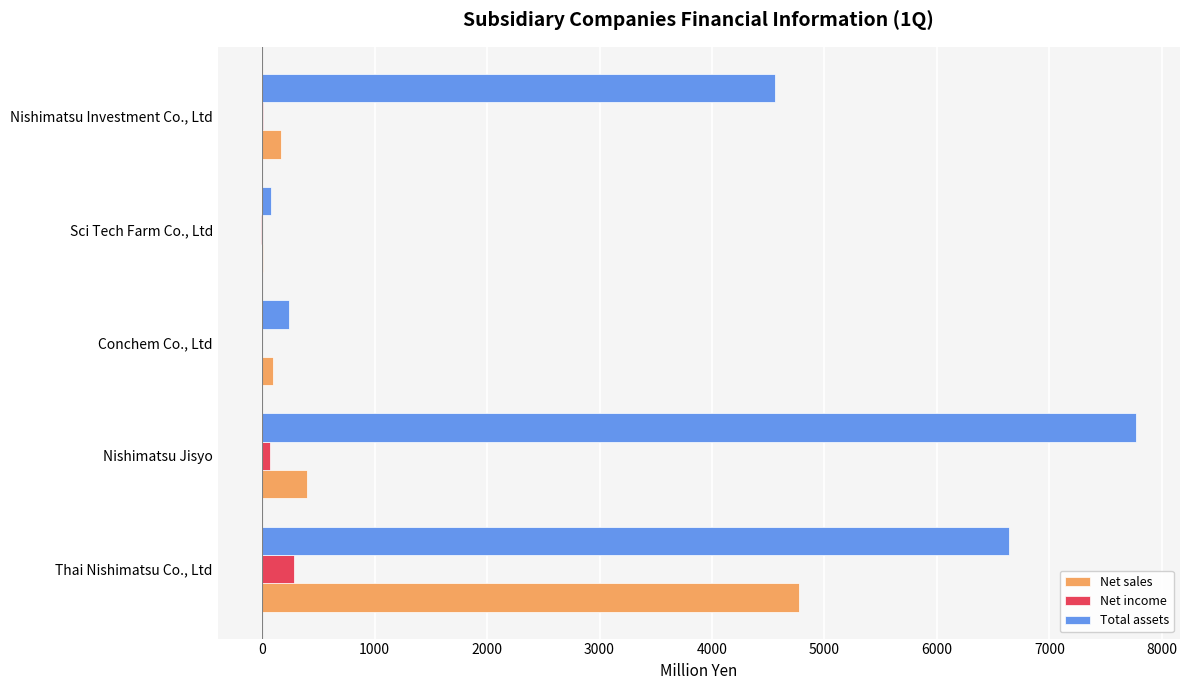

Is the value of Net income at Conchem Co., Ltd greater than the value of Net sales at Thai Nishimatsu Co., Ltd?

No